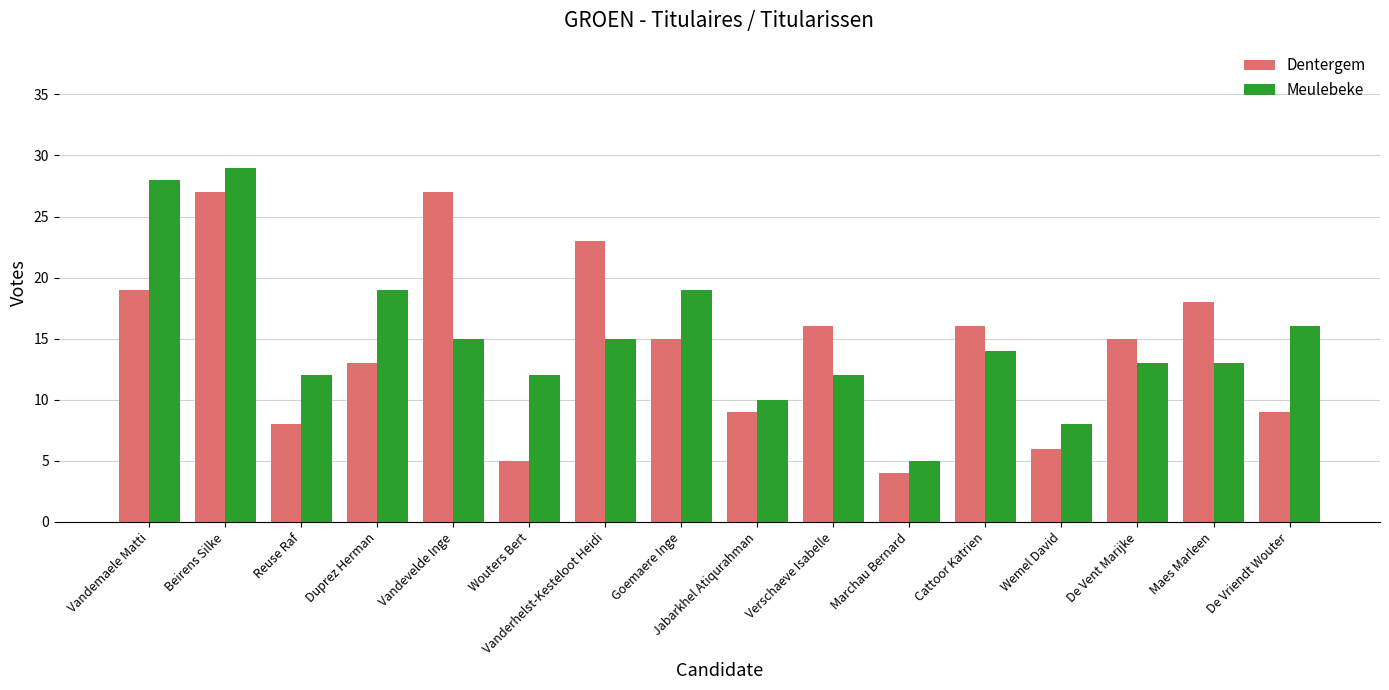

Count the number of categories in the chart.

16